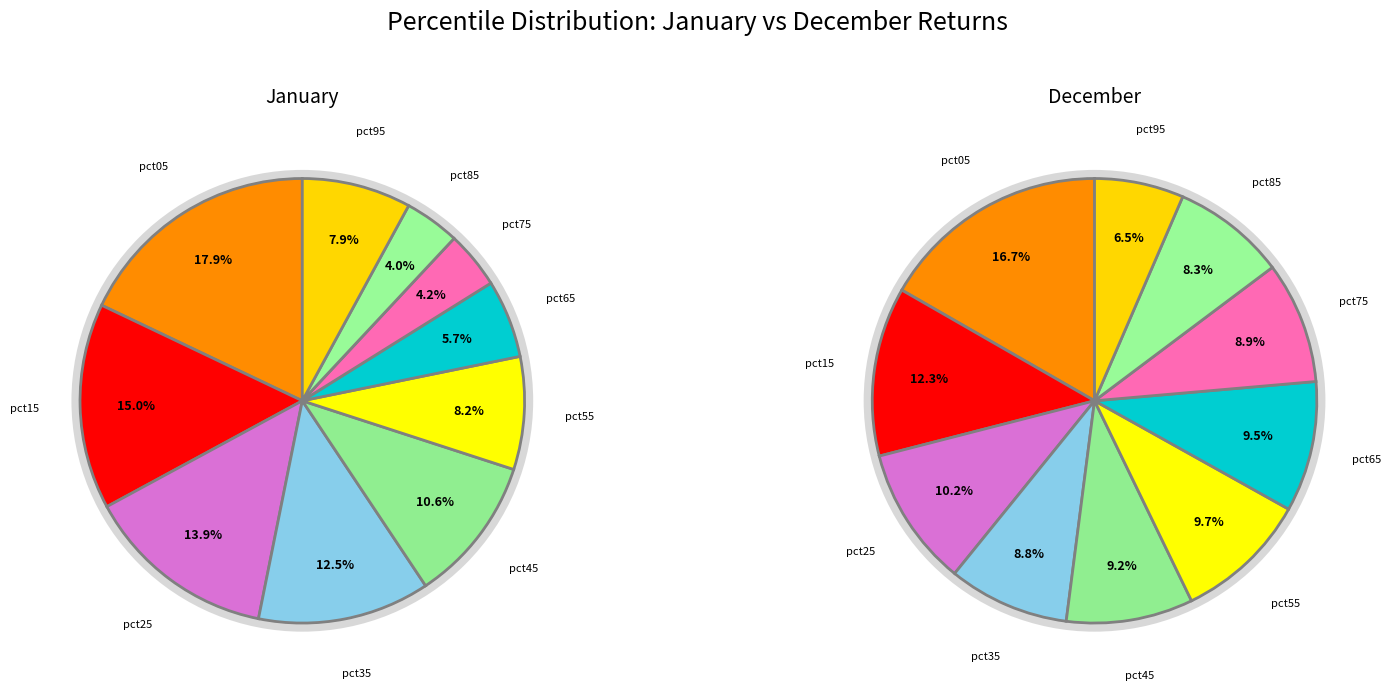

To the nearest percent, what percentage of the pie is 4?

11%